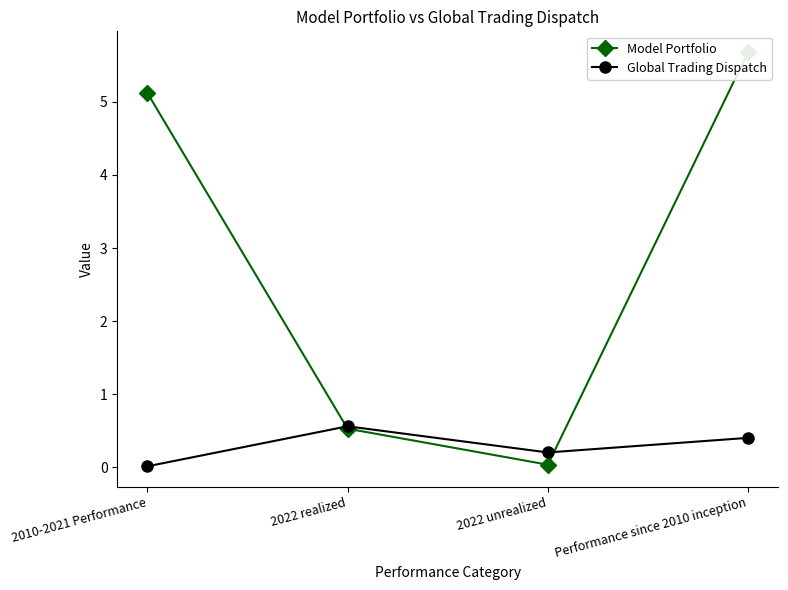

Which series has the largest range (max minus min)?

Model Portfolio